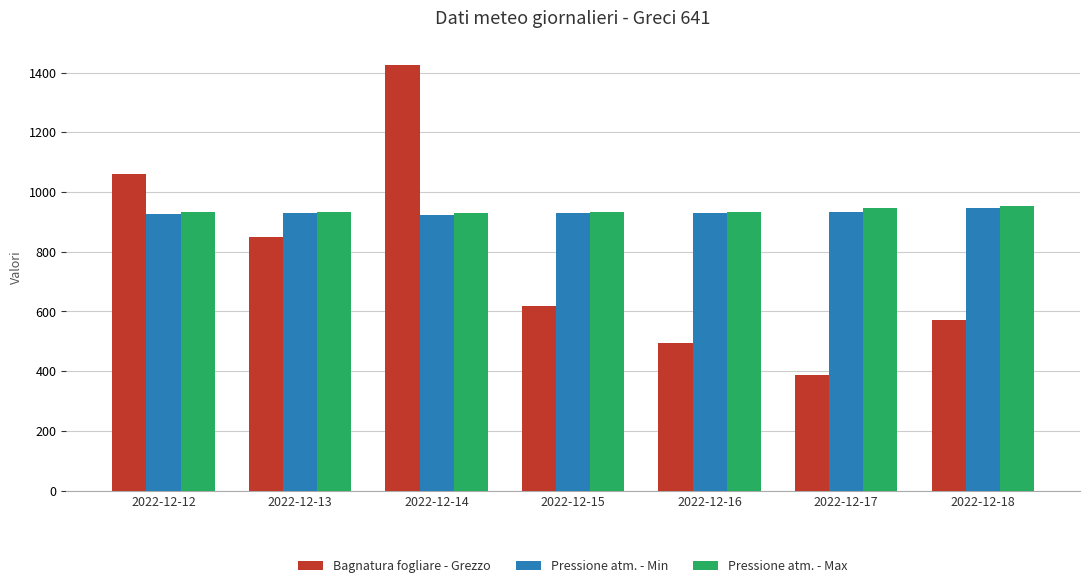

Is the value of Pressione atm. - Min at 2022-12-13 greater than the value of Pressione atm. - Max at 2022-12-17?

No